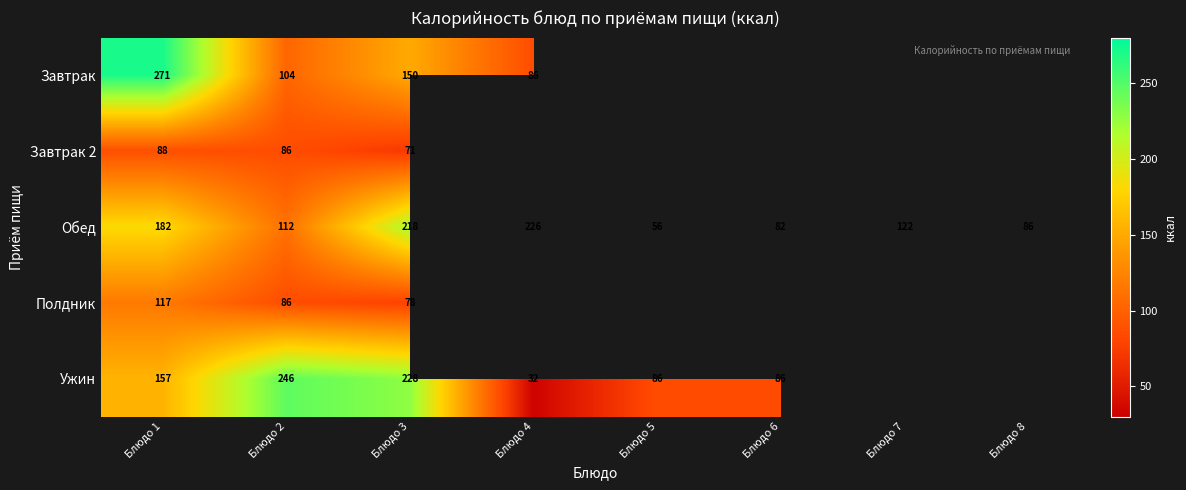

What is the difference between the Завтрак values at Блюдо 1 and Блюдо 4?

185.0